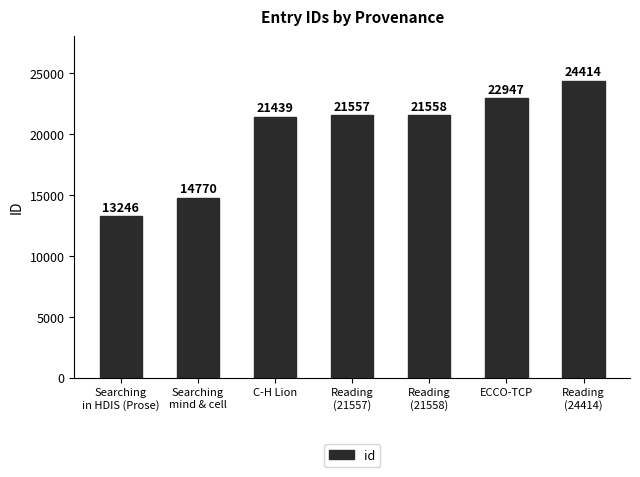

List the labels in order of value, smallest first.

Searching
in HDIS (Prose), Searching
mind & cell, C-H Lion, Reading
(21557), Reading
(21558), ECCO-TCP, Reading
(24414)